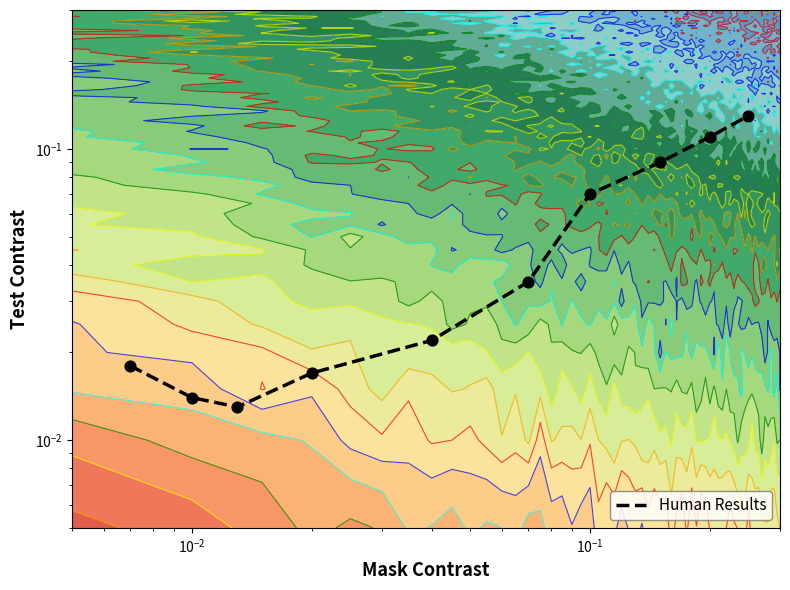

What is the difference between the maximum and minimum values?

0.1